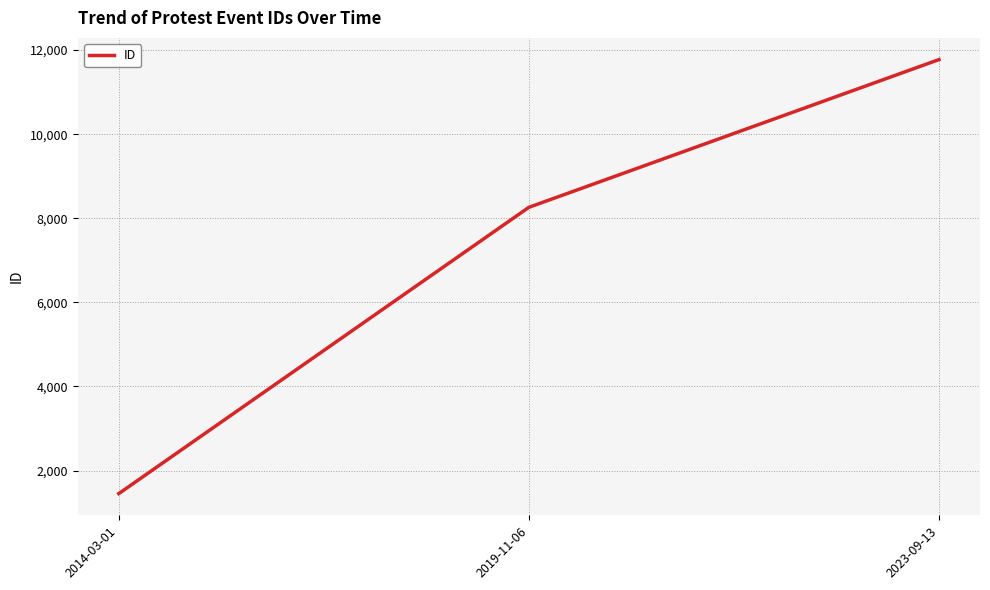

The value at 2023-09-13 is 20016. True or false?

False